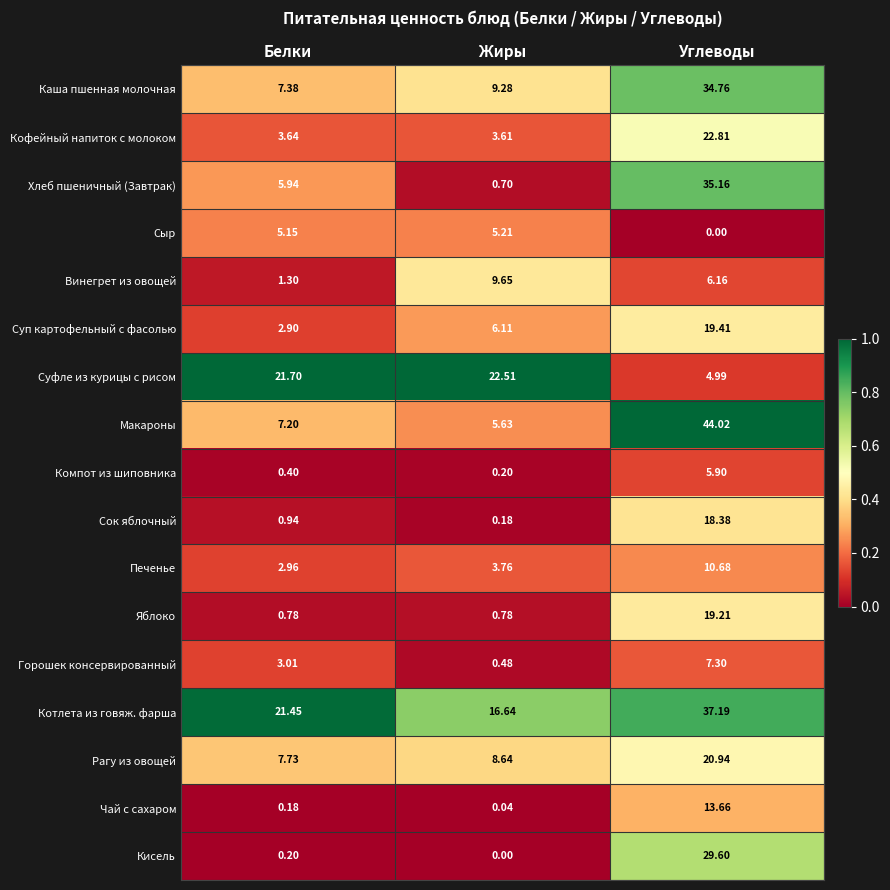

At which label does Котлета из говяж. фарша first exceed 21?

Белки